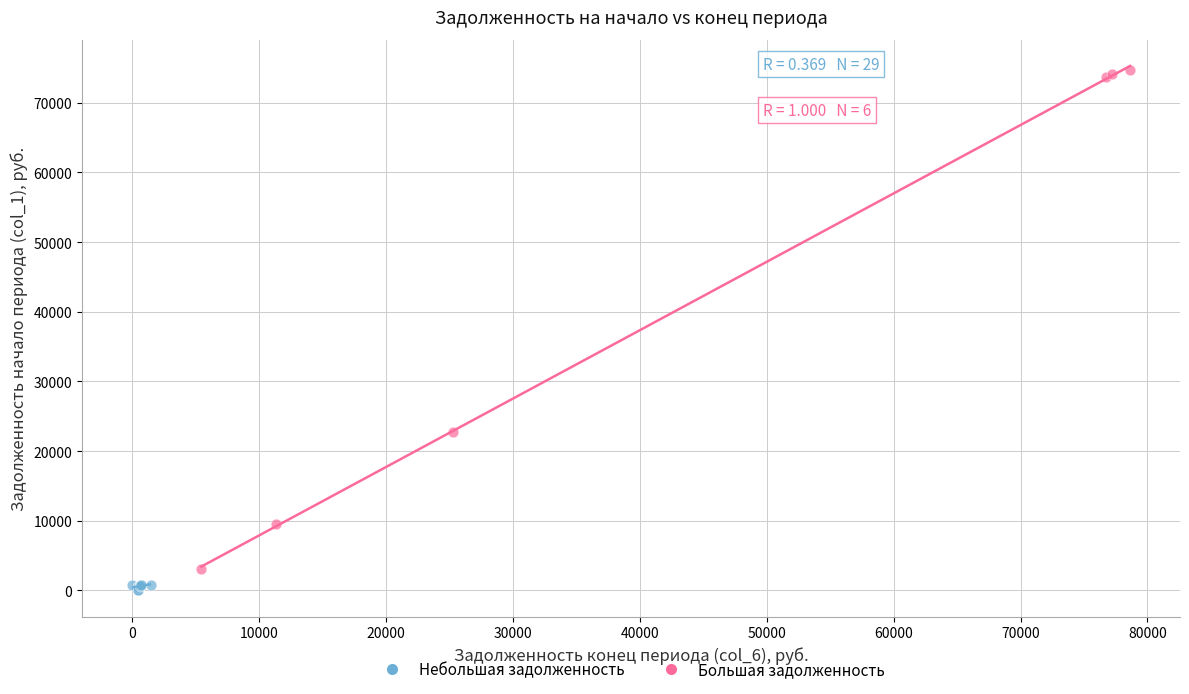

Which series reaches the maximum Y coordinate?

Большая задолженность